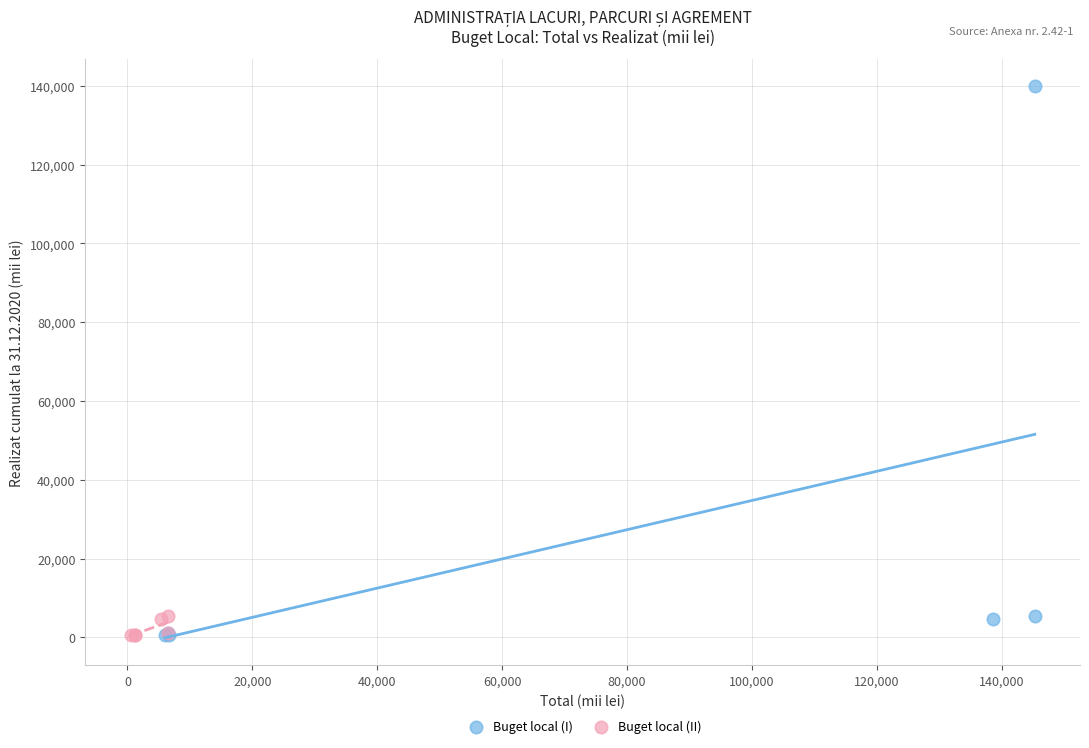

Which series has the widest spread of Y values?

Buget local (I)